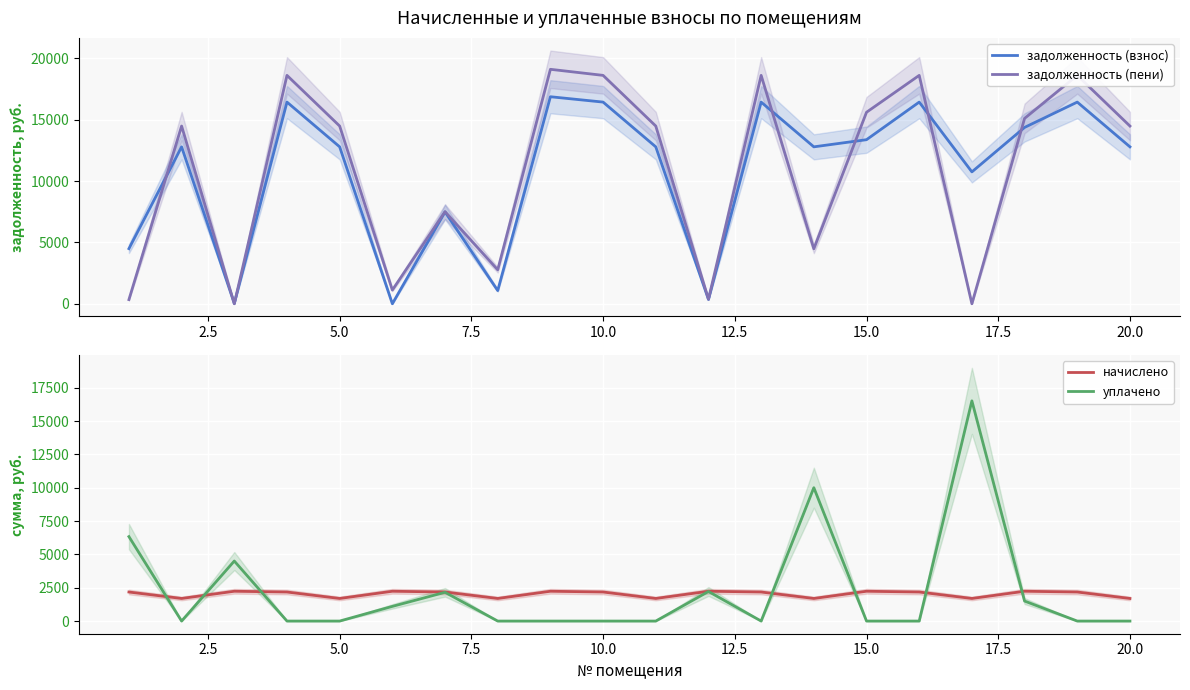

In уплачено, how many points are lower than both neighbors (excluding endpoints)?

2